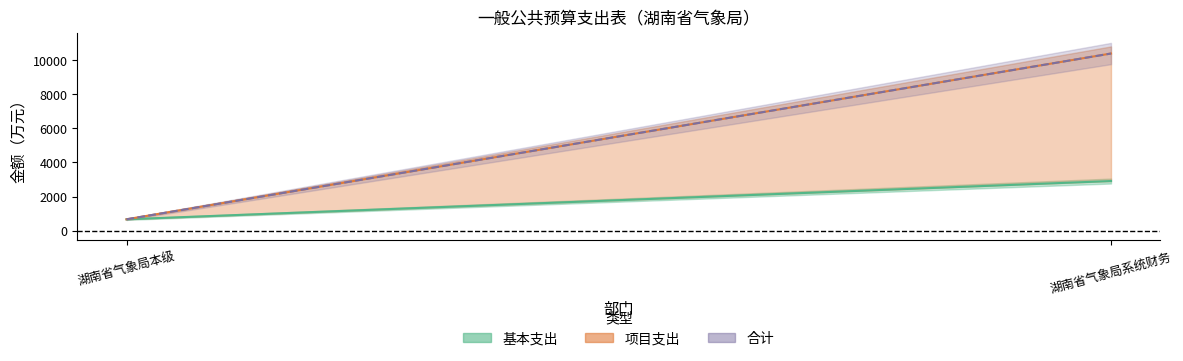

How many data points in 基本支出 are less than 2910?

1